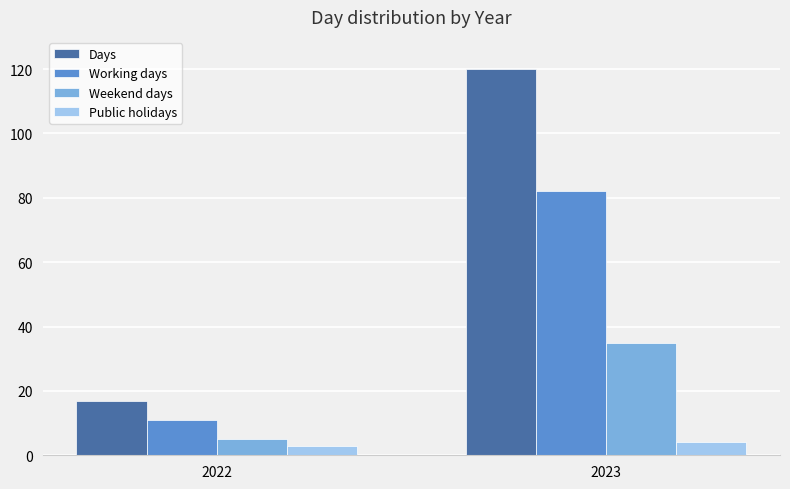

How many Working days values are between 11 and 82?

2